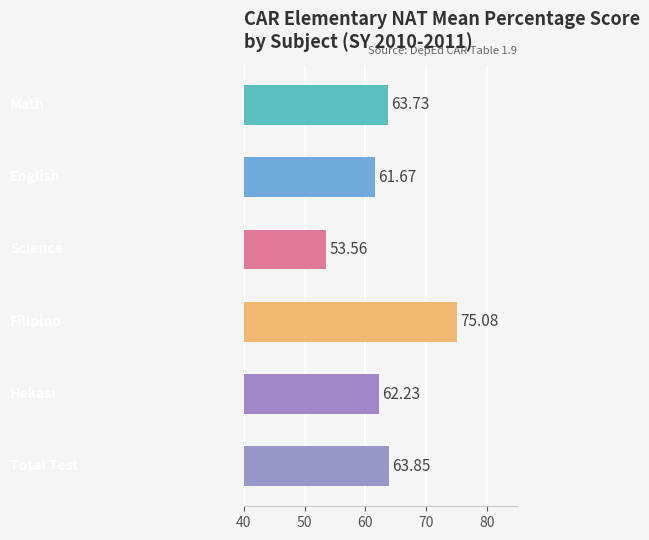

What is the difference between the maximum and minimum values?

21.5